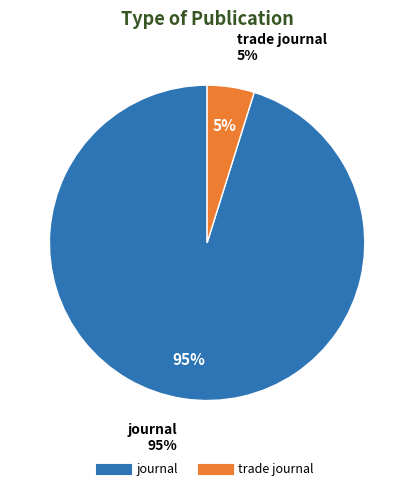

Which slice is the smallest?

trade journal